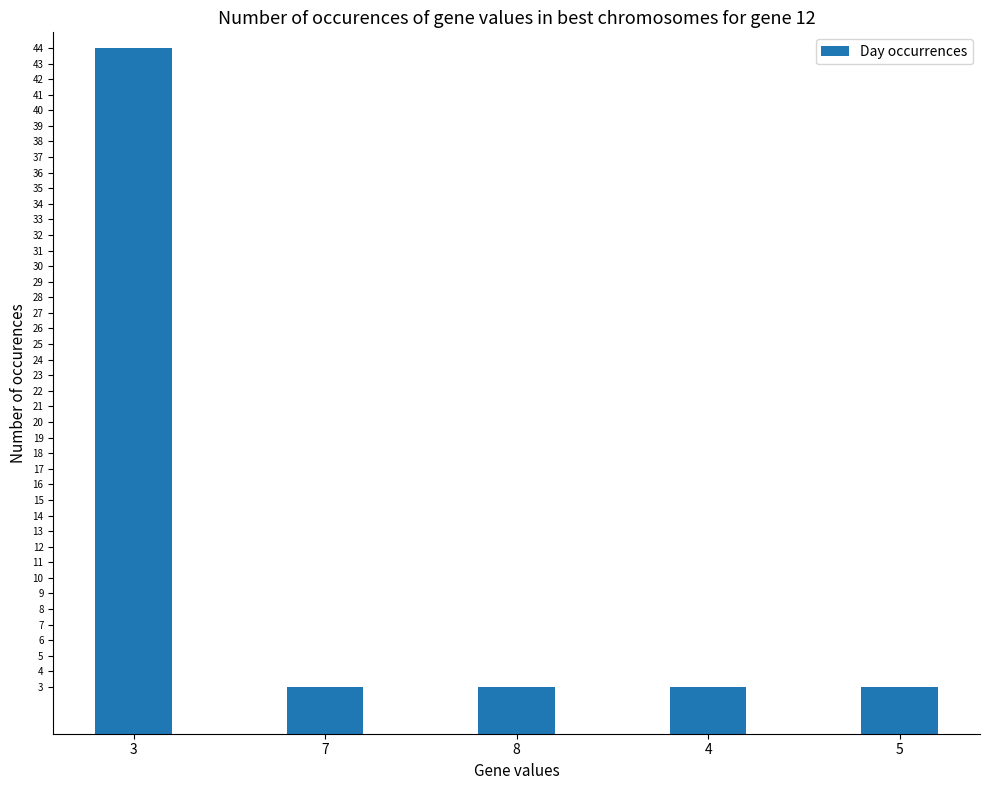

What is the change in value from 3 to 7?

-41